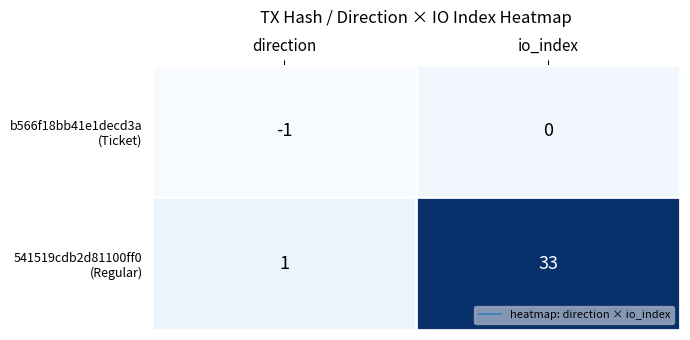

What is the total value across all series at io_index?

33